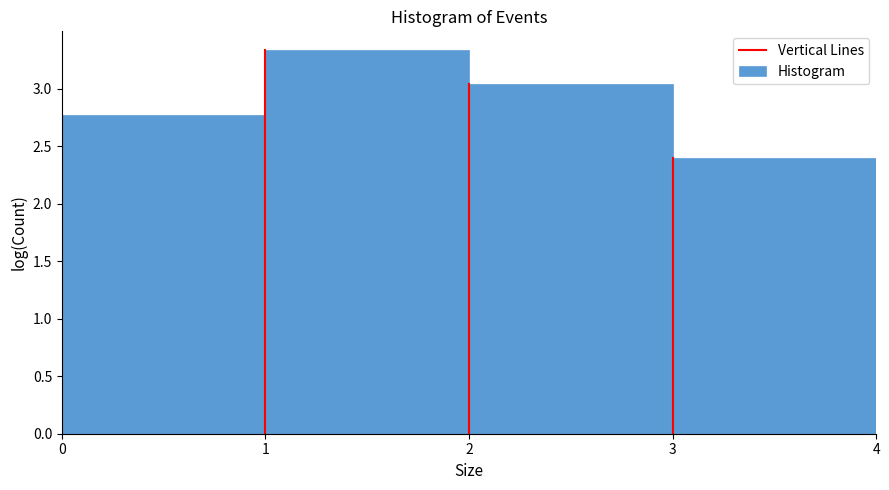

Reading left to right, transcribe this chart: for each bar, give the range it covers on the x-axis and its height. The values are not printed on the chart, so give them approximately, as read against the axis.

0 to 1: 2.75
1 to 2: 3.35
2 to 3: 3.05
3 to 4: 2.40